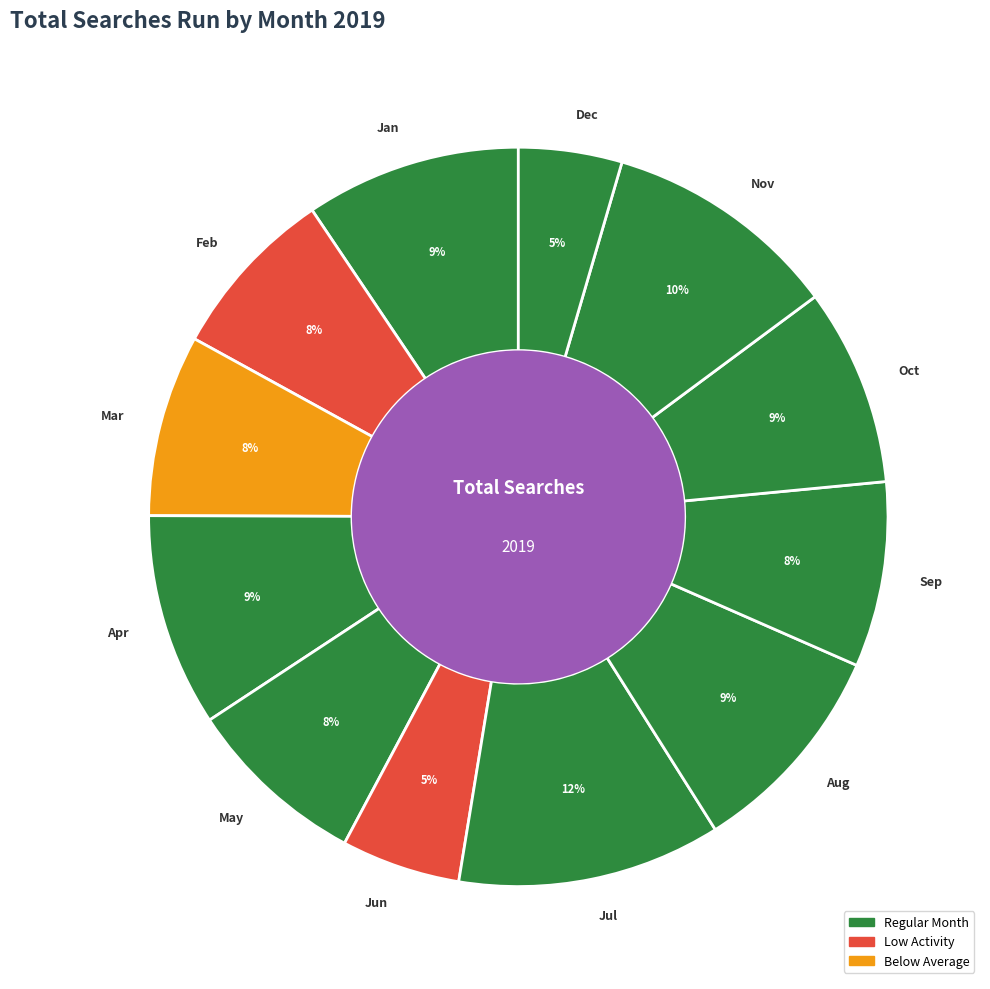

To the nearest percent, what percentage of the pie is Sep?

8%